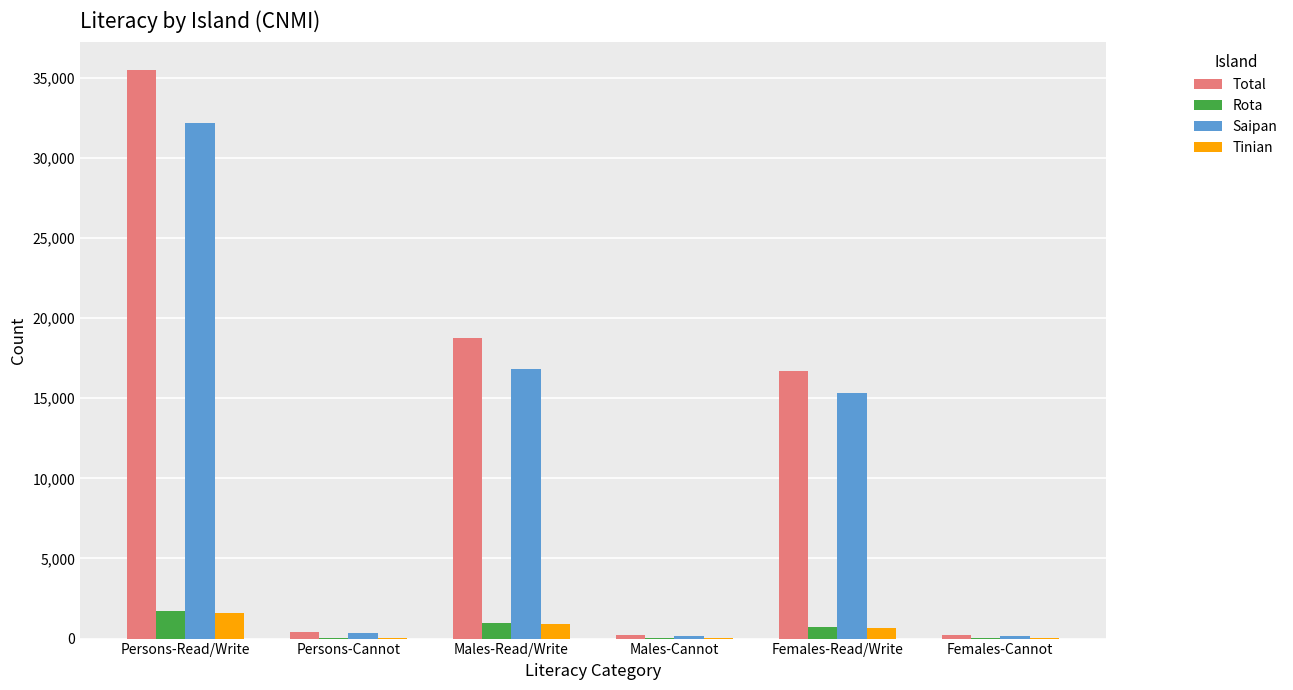

Does the chart contain stacked bars?

No